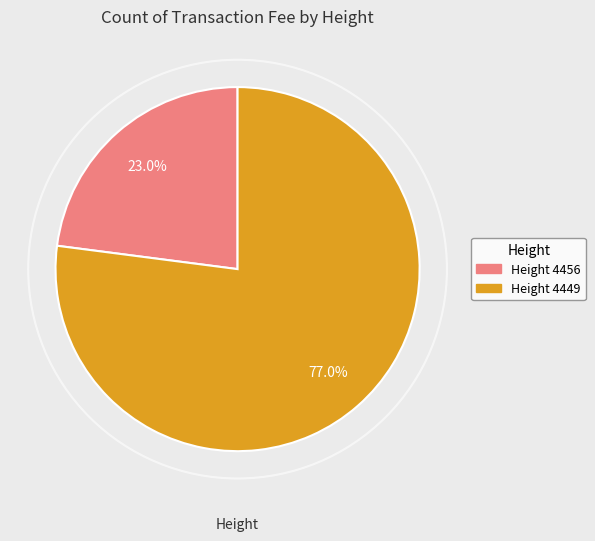

Does any single category account for the majority?

Yes